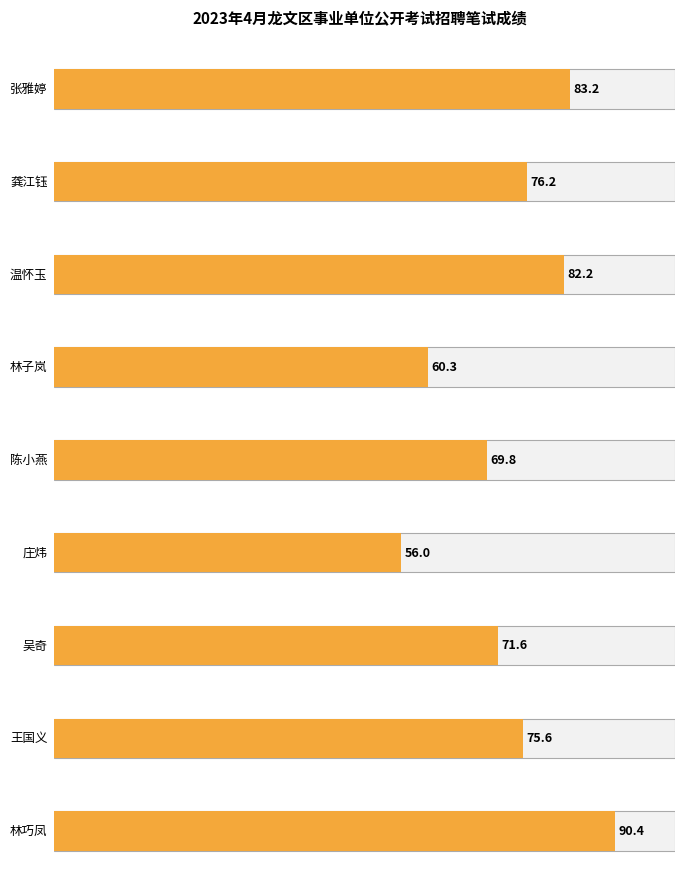

How many bars are there in total?

9